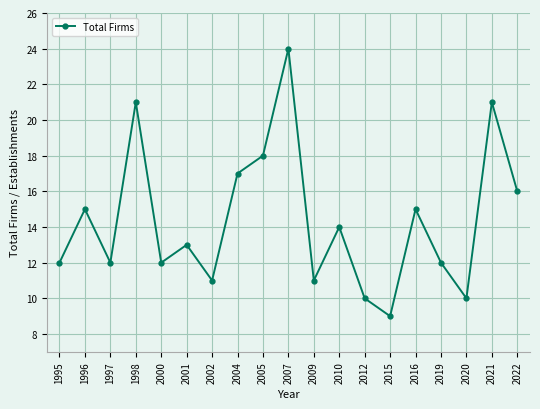

What is the maximum value shown in the chart?

24